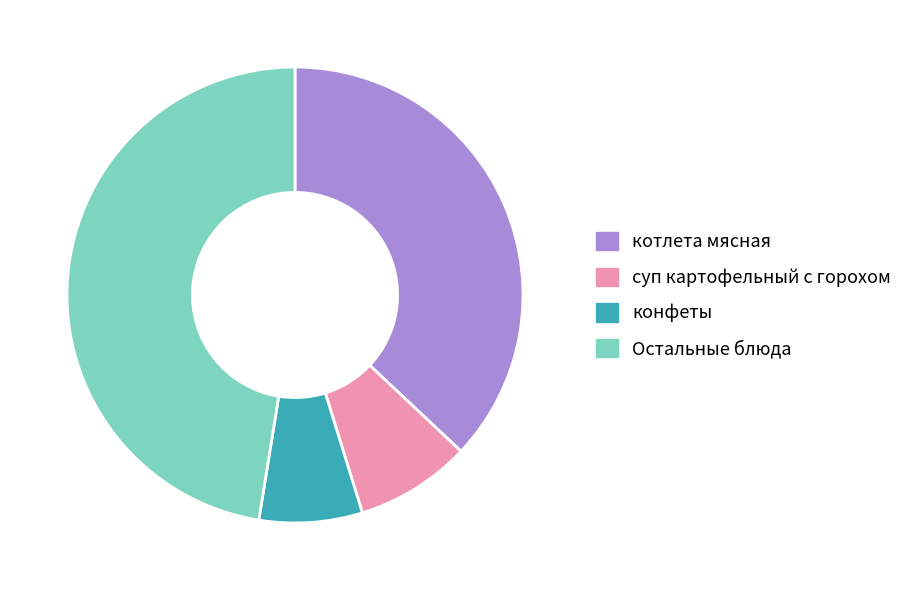

Is it true that конфеты is 13% of the pie?

False